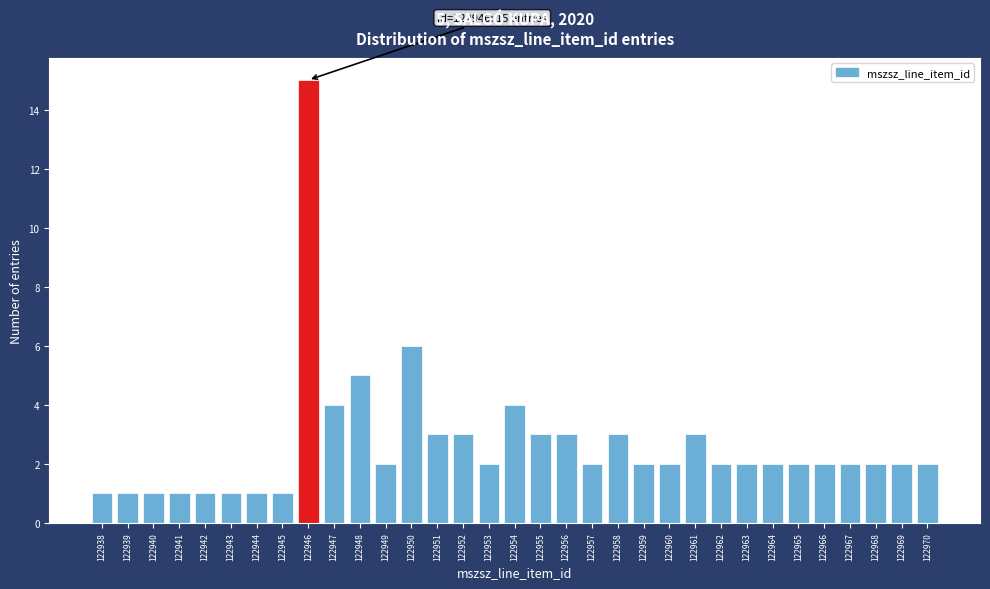

Which range on the x-axis has the tallest bar?

122945.5 to 122946.5